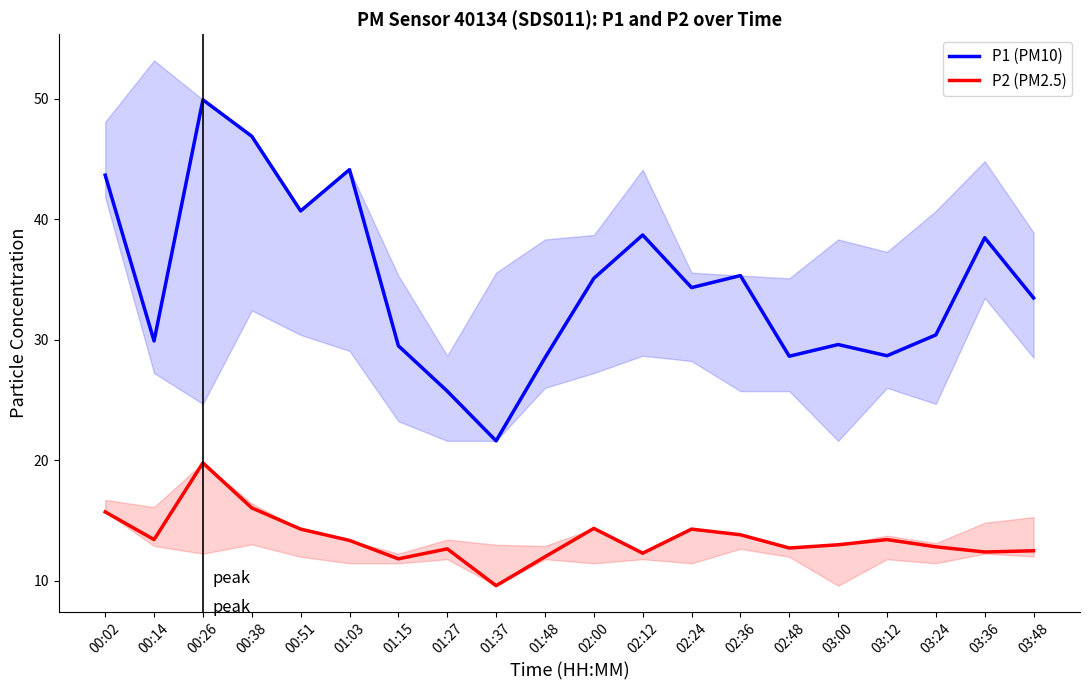

How many lines are shown in the chart?

2